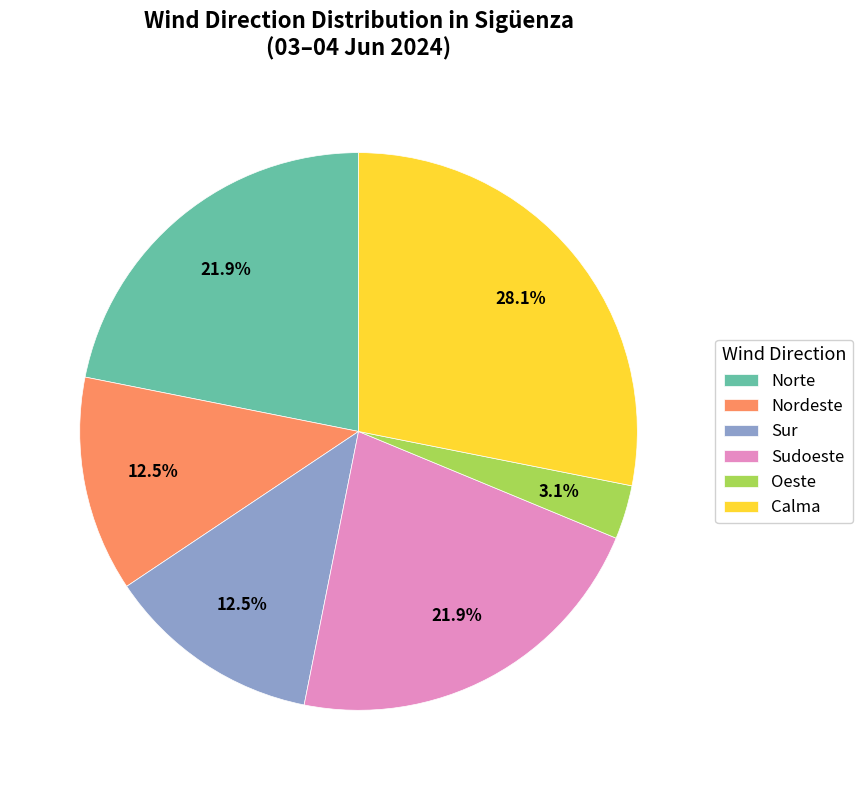

What is the total percentage of Sur and Sudoeste?

34.4%